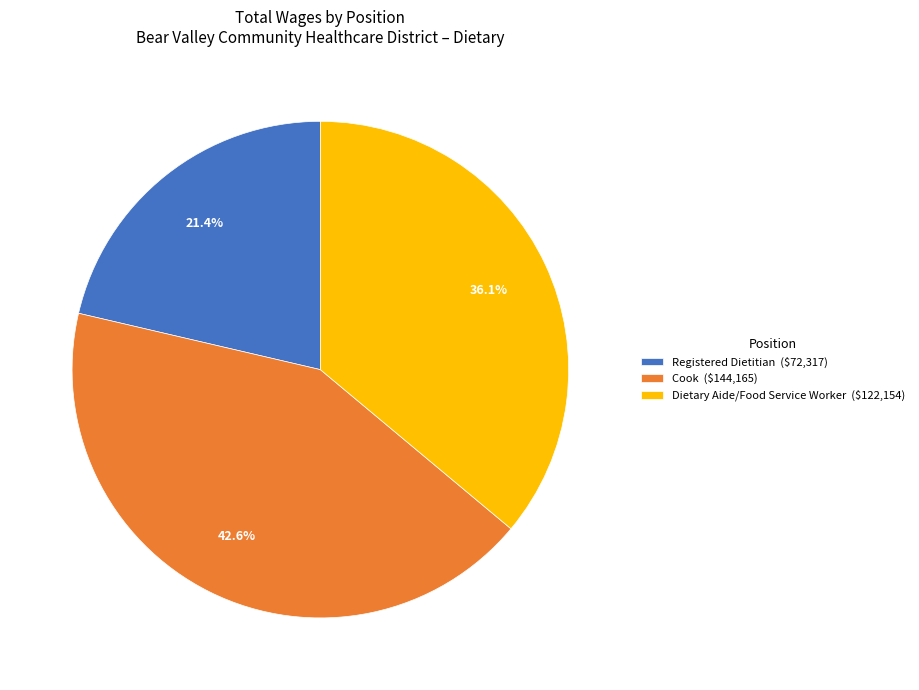

Rank the categories by value from lowest to highest.

Registered Dietitian ($72,317), Dietary Aide/Food Service Worker ($122,154), Cook ($144,165)